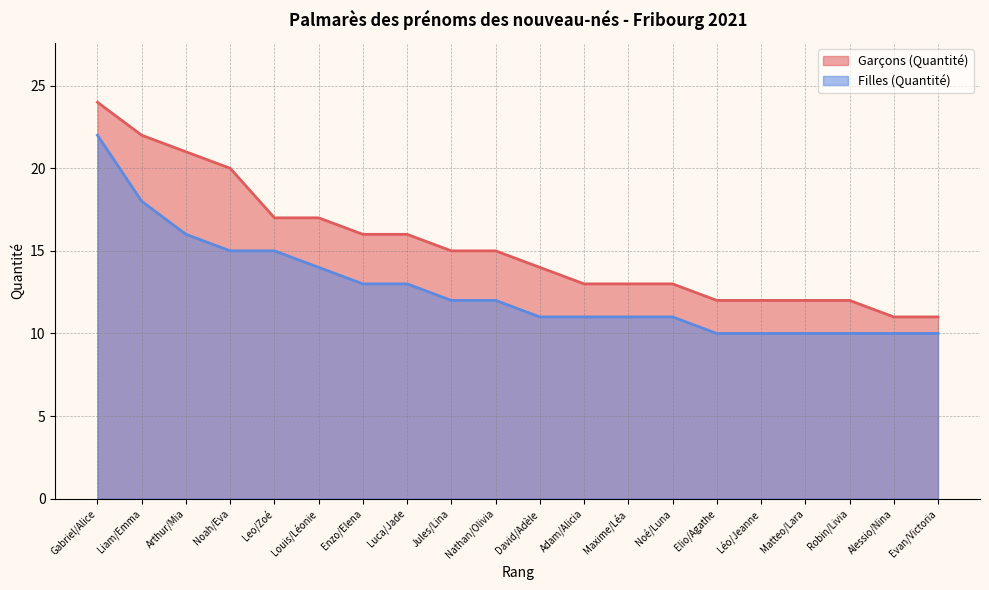

True or false: Garçons (Quantité) and Filles (Quantité) intersect in this chart.

False